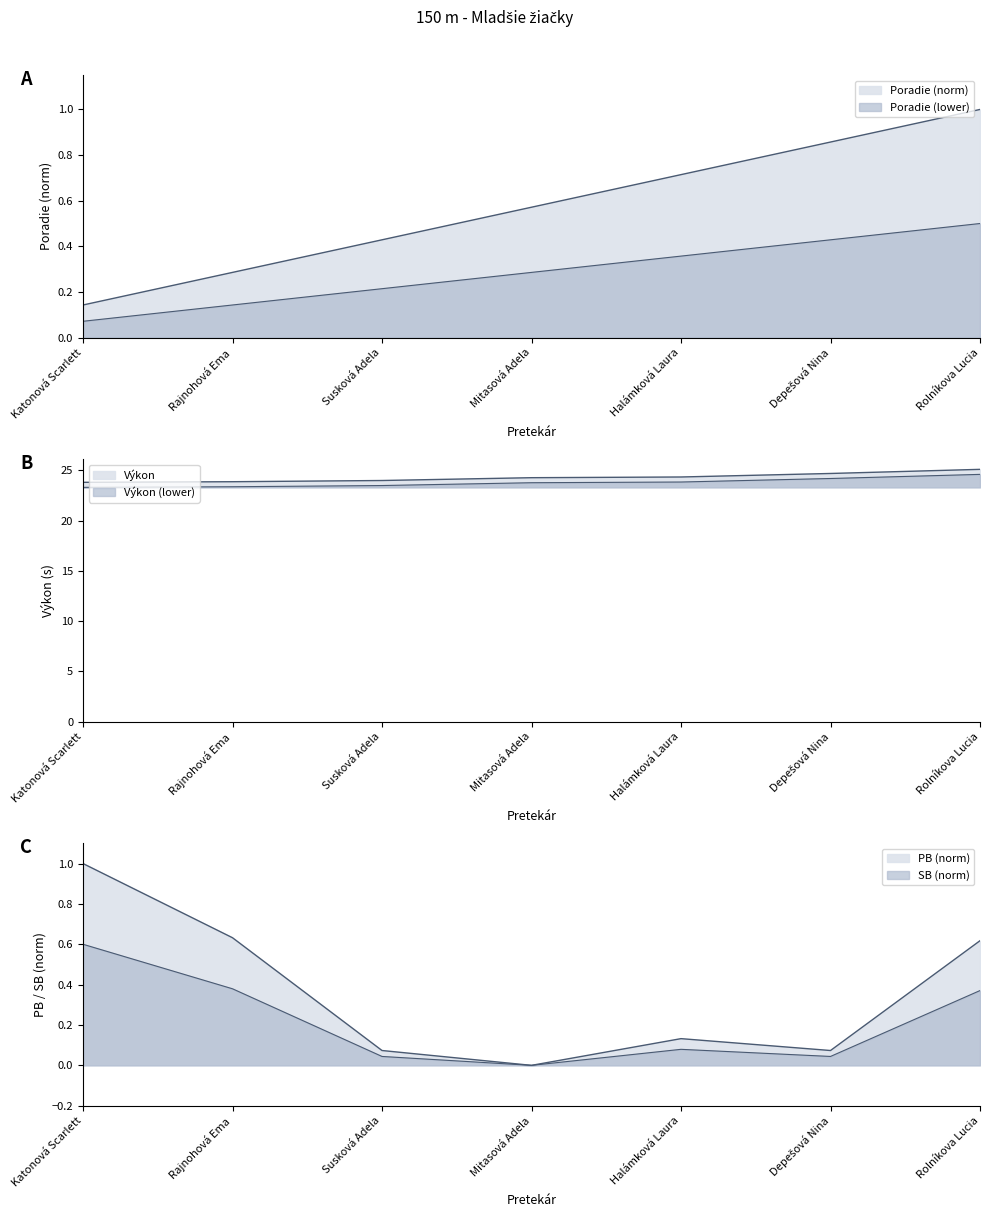

What is the difference between the highest and lowest values at Katonová Scarlett?

23.7